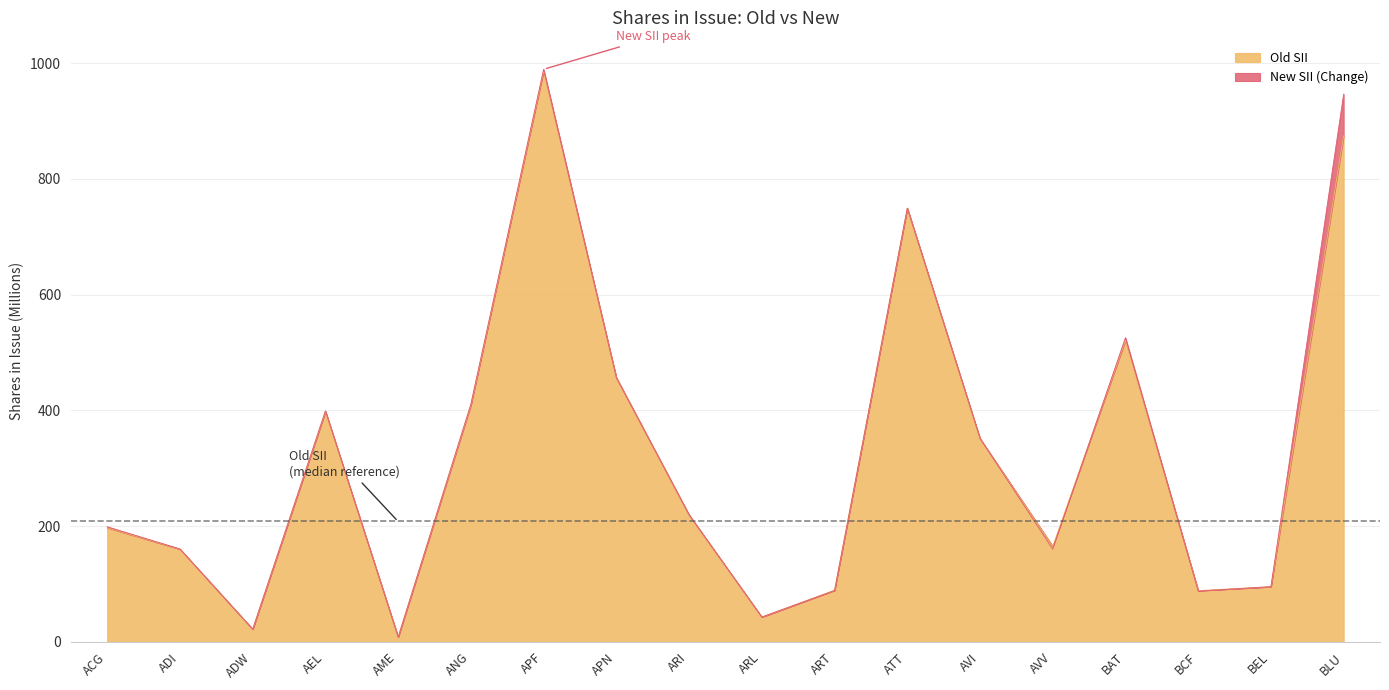

What position from the right is AVV?

5